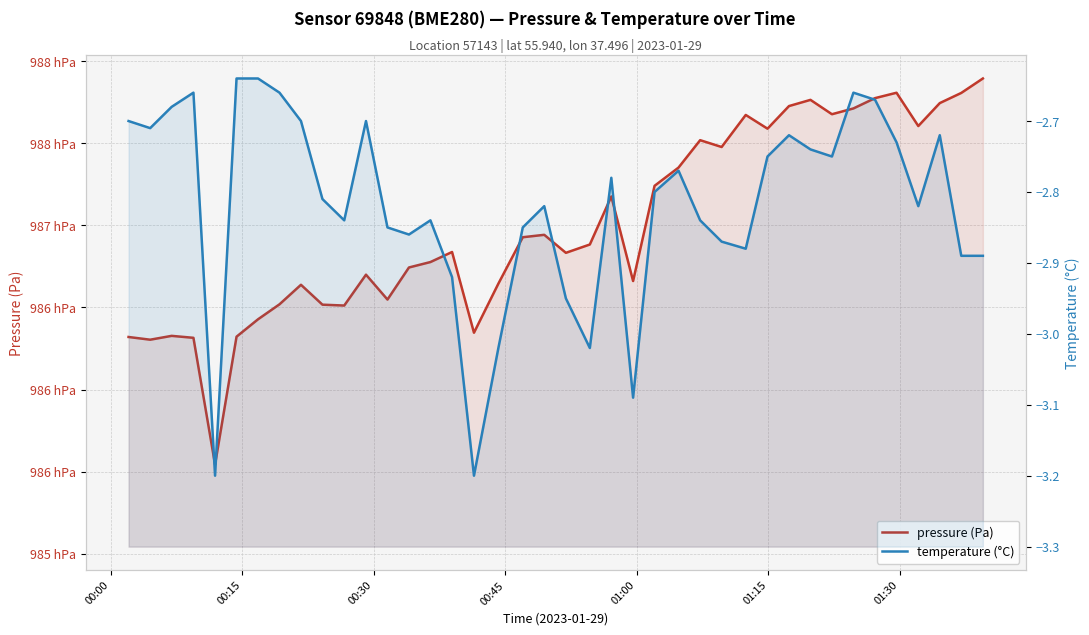

What is the difference between the maximum and minimum values in the pressure (Pa) series?

235.2